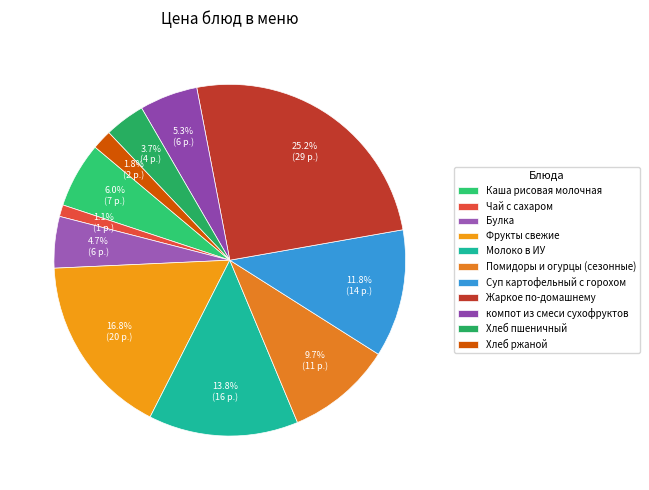

To the nearest percent, what portion does Суп картофельный с горохом represent?

12%